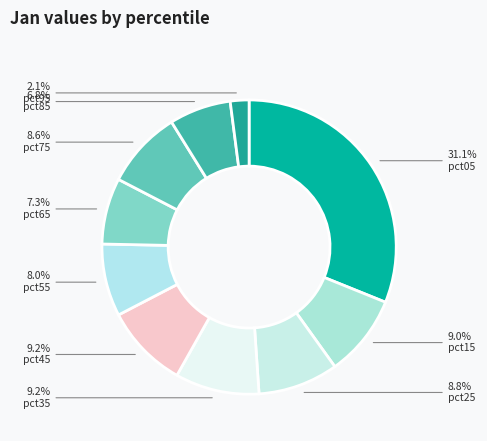

Which category has the biggest portion of the pie?

pct05